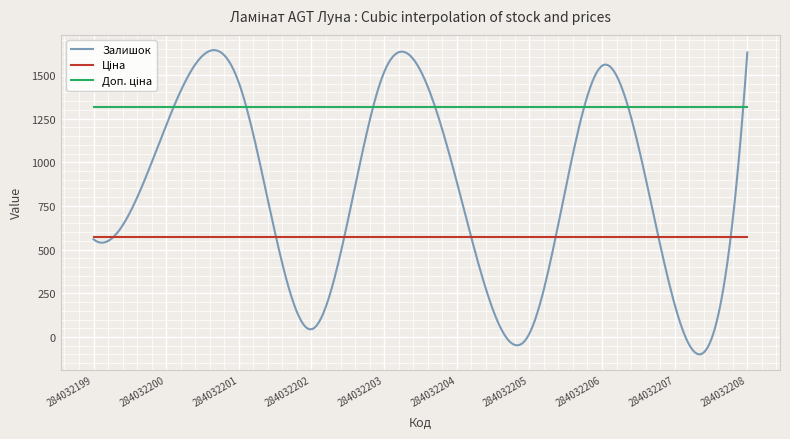

What is the maximum value for Залишок?

1641.7